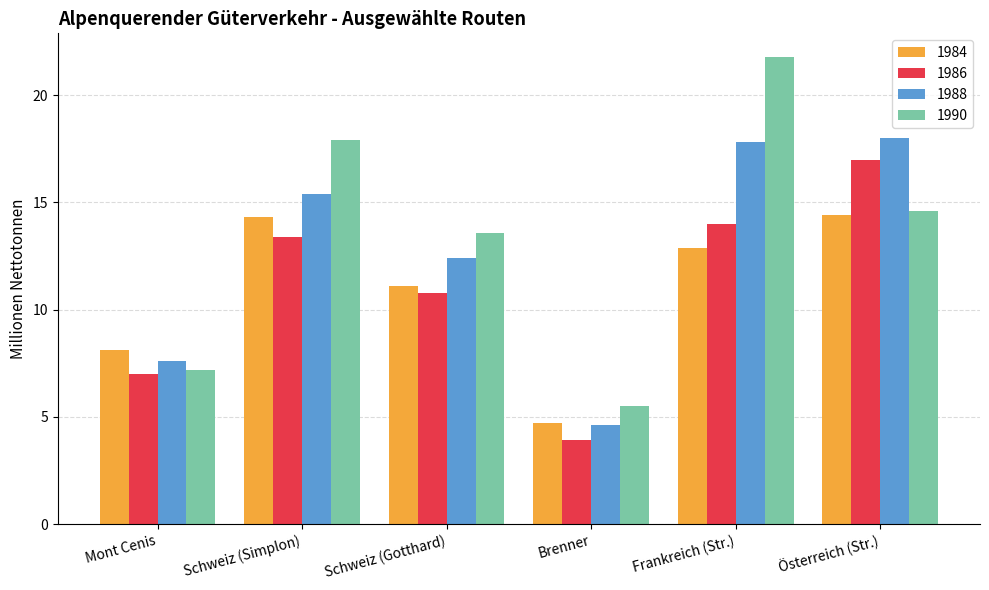

What is the minimum value for 1988?

4.6